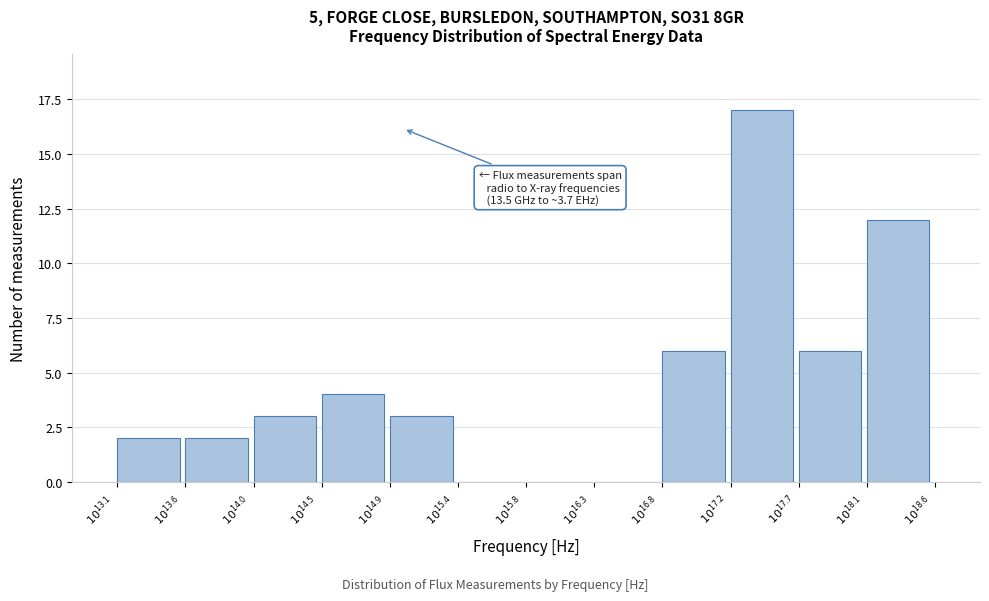

What is the maximum value shown in the chart?

17